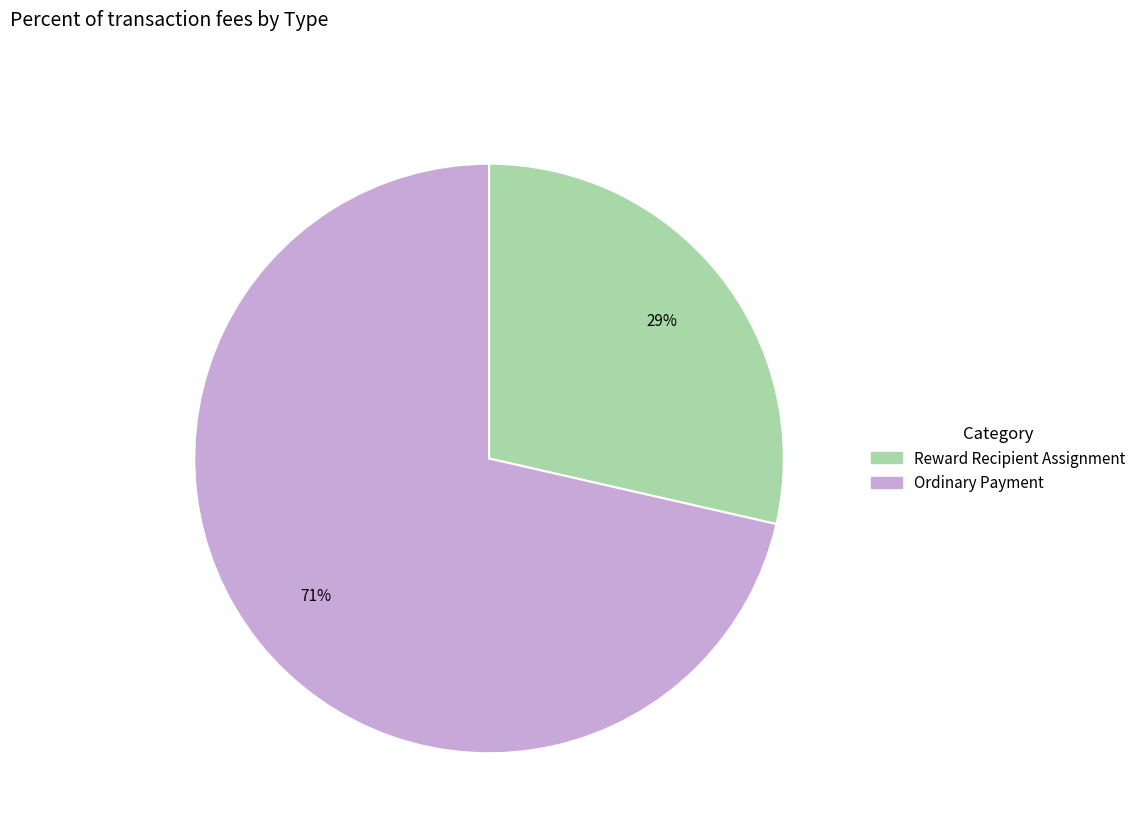

To the nearest percent, what is the average slice percentage?

50%